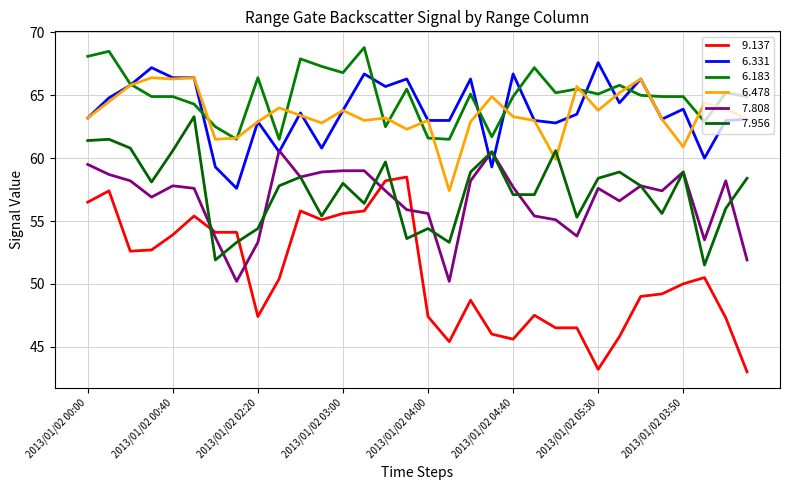

Is this an area chart (filled region under the line)?

No